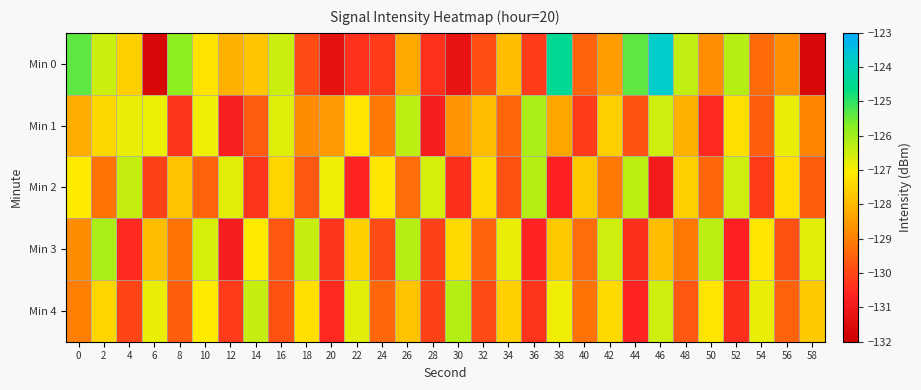

At 34, list the series in order from smallest to largest.

Min 2, Min 1, Min 0, Min 4, Min 3